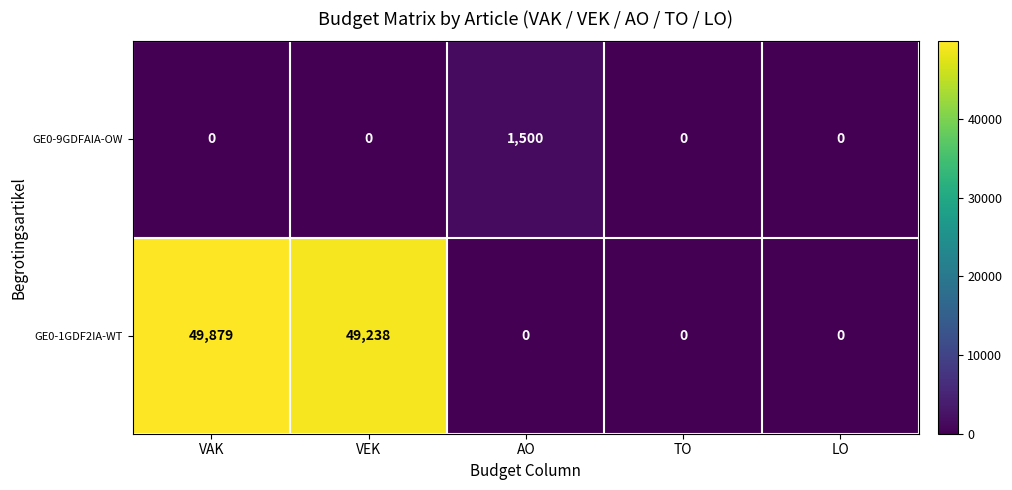

What is the difference between the maximum and minimum values in the GE0-9GDFAIA-OW series?

1500